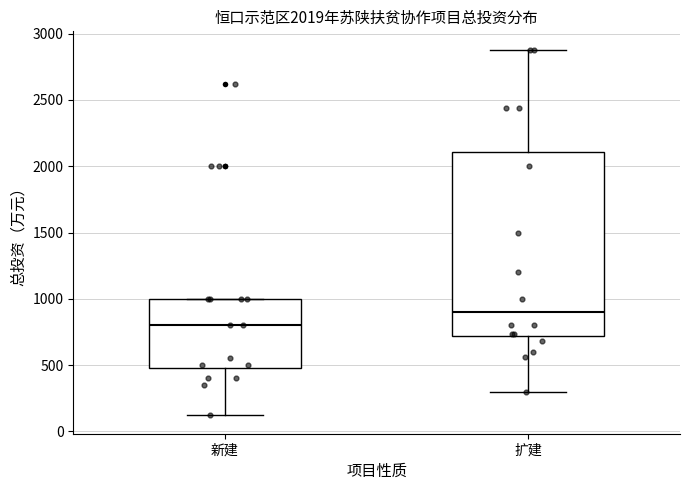

Which box's median line is the lowest?

新建